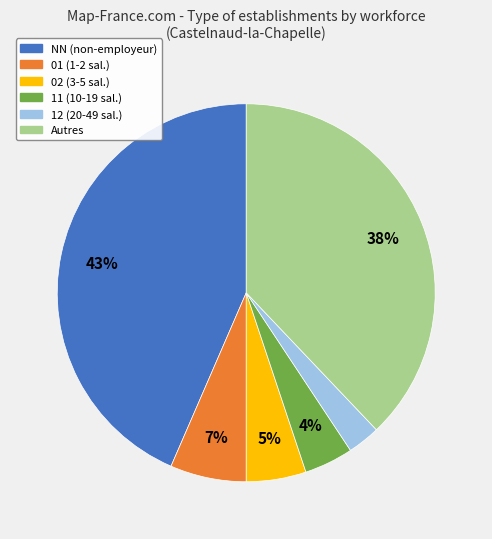

Is there any slice that represents more than half of the pie?

No